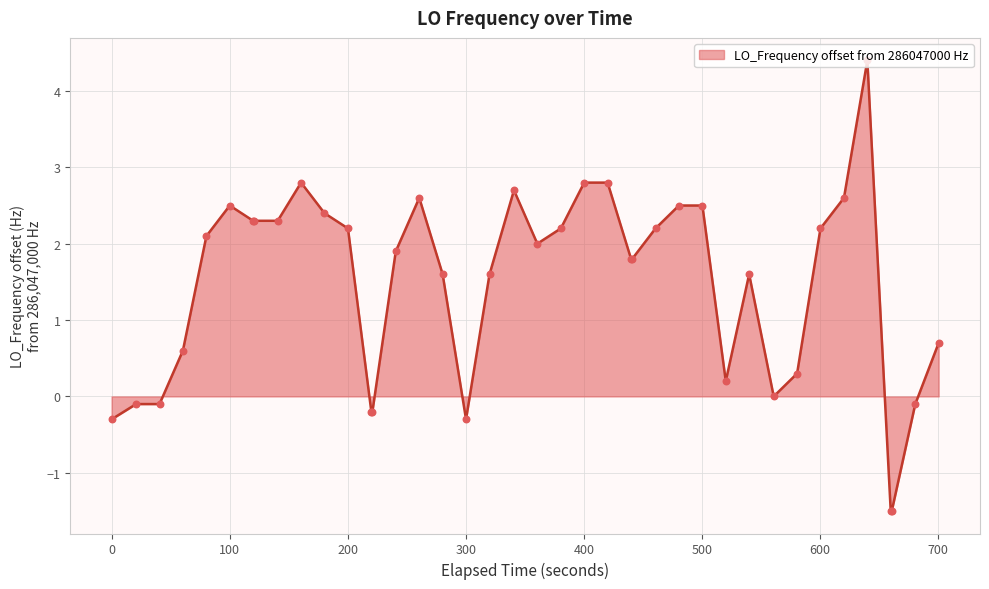

What is the difference between the maximum and minimum values?

5.9